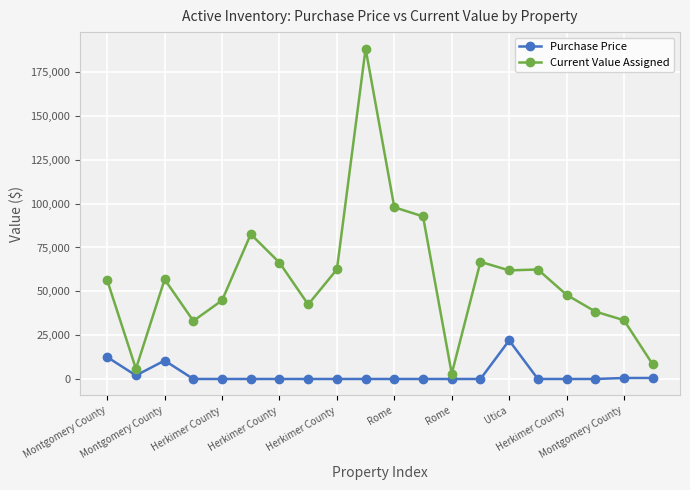

How many series are shown in this chart?

2